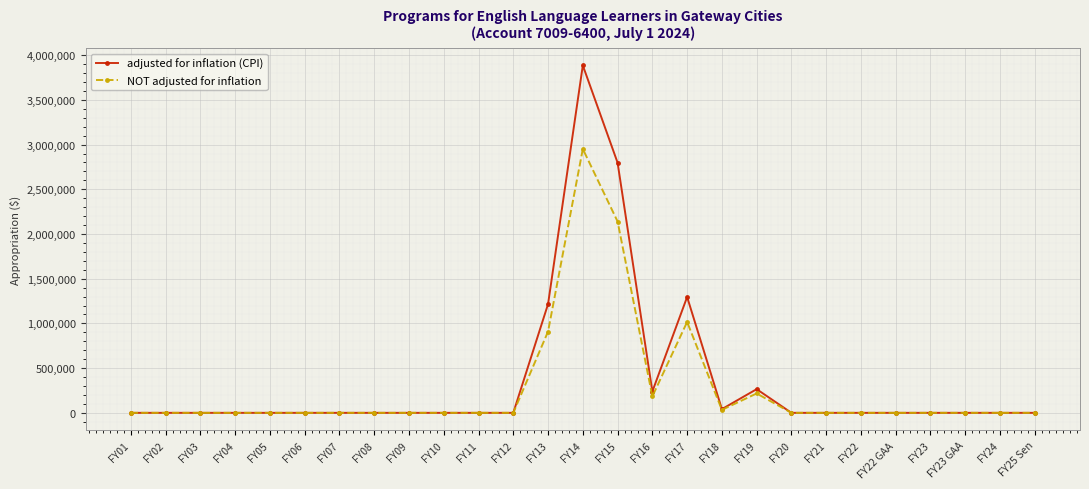

Reading left to right, extract all data points from this chart.

adjusted for inflation (CPI): 0	0	0	0	0	0	0	0	0	0	0	0	1215867	3885392	2797313	238609	1295699	41438	264823	0	0	0	0	0	0	0	0
NOT adjusted for inflation: 0	0	0	0	0	0	0	0	0	0	0	0	909300	2950946	2139754	183732	1016268	33230	216770	0	0	0	0	0	0	0	0